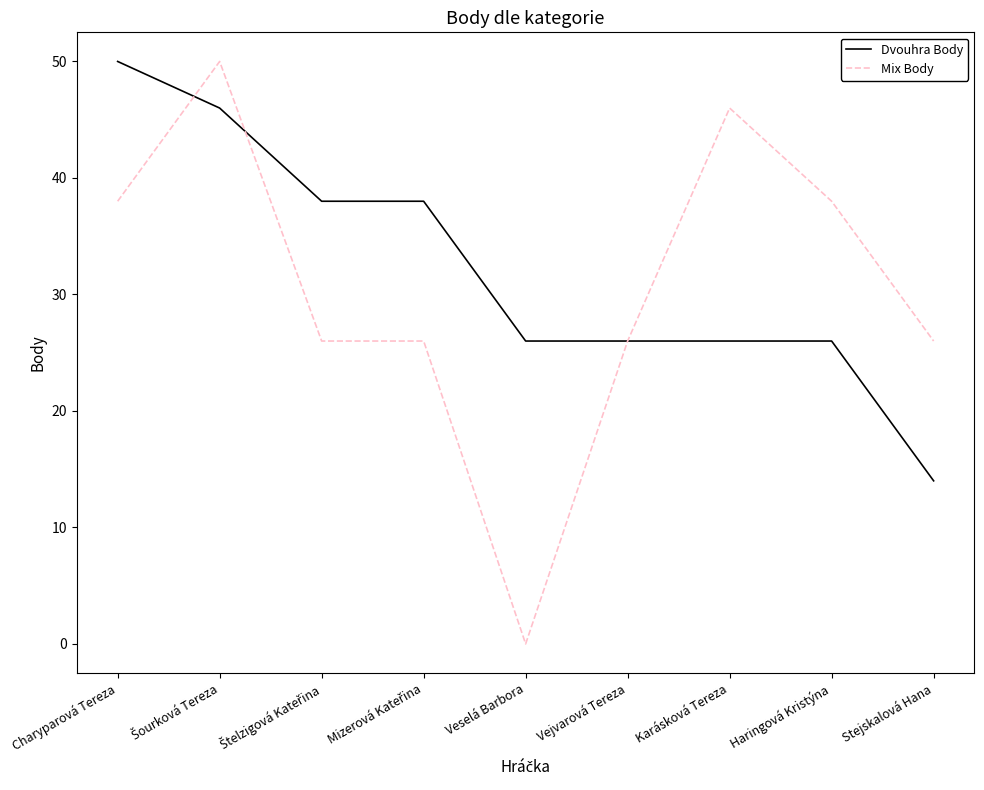

What is the total value across all series at Stejskalová Hana?

40